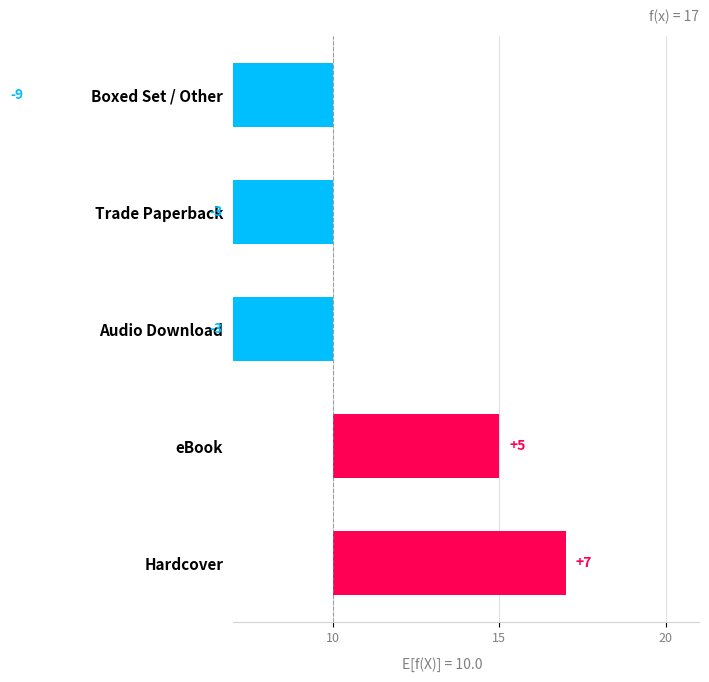

The value at Hardcover is 2. True or false?

False